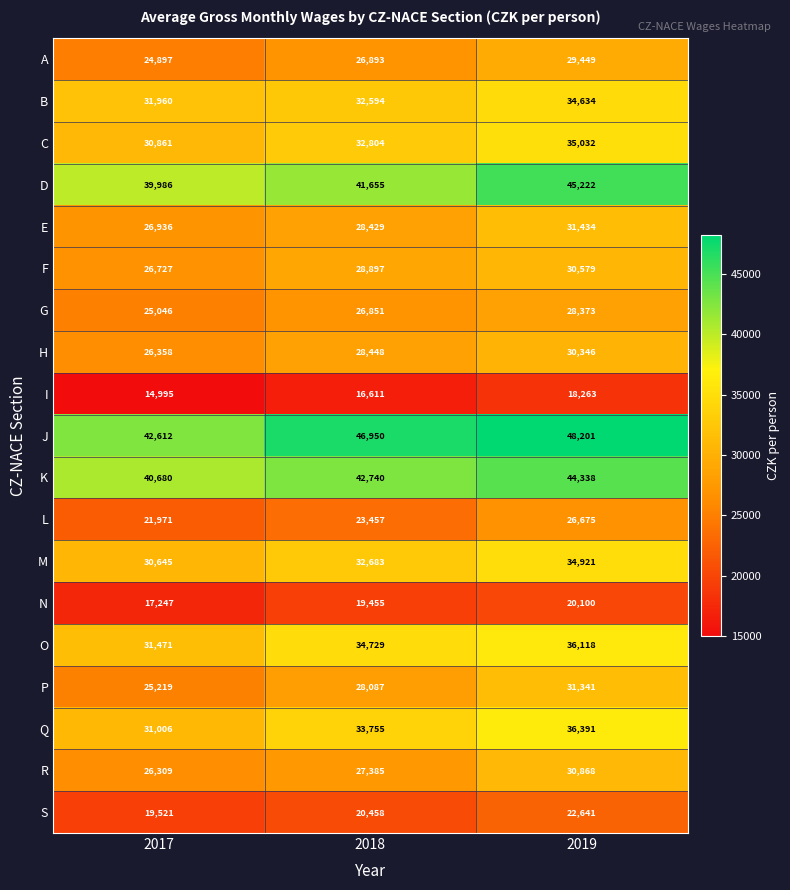

Which series changed the most between 2018 and 2019?

D